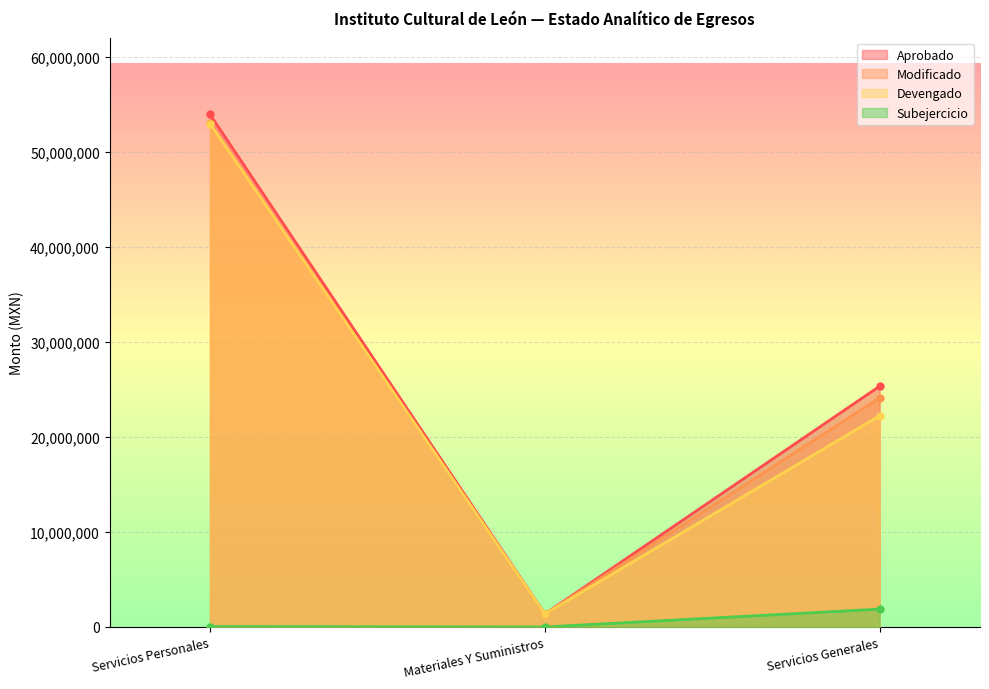

How many values in the Devengado series exceed 22211836?

2